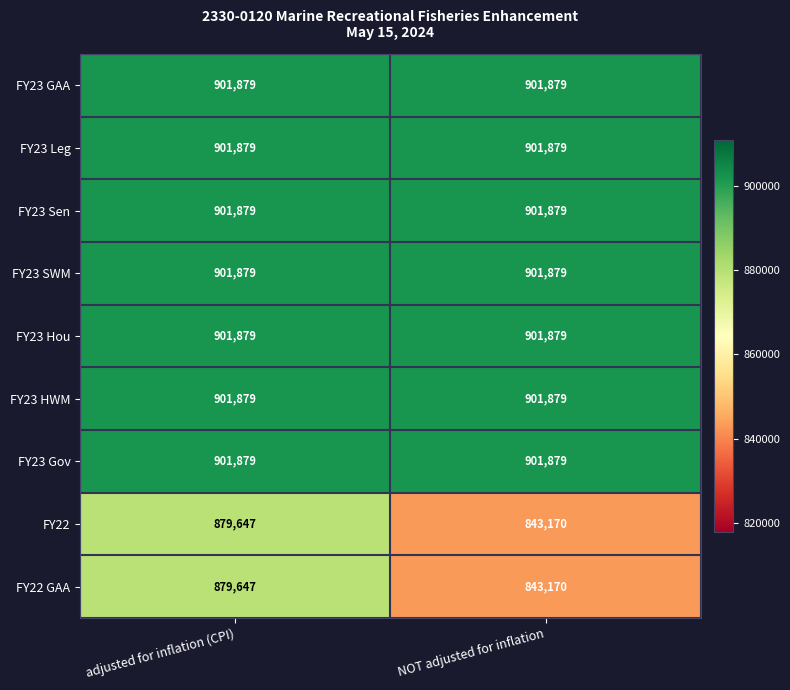

What is the total value across all series at adjusted for inflation (CPI)?

8072447